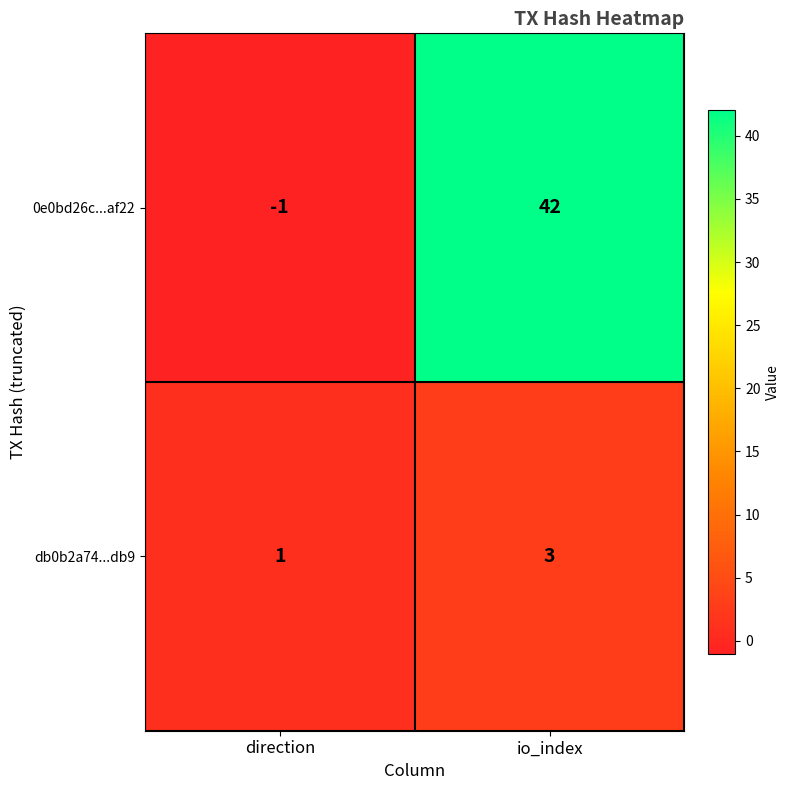

List the series in order of their peak value, highest first.

0e0bd26c...af22, db0b2a74...db9